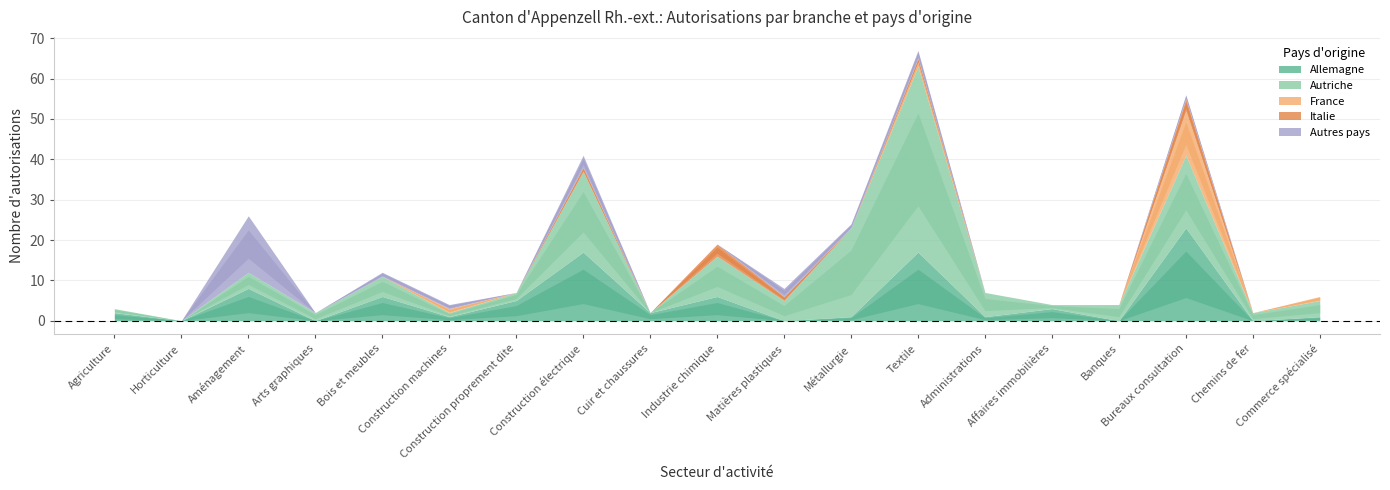

Where is Italie nearest to the value 1?

Construction électrique